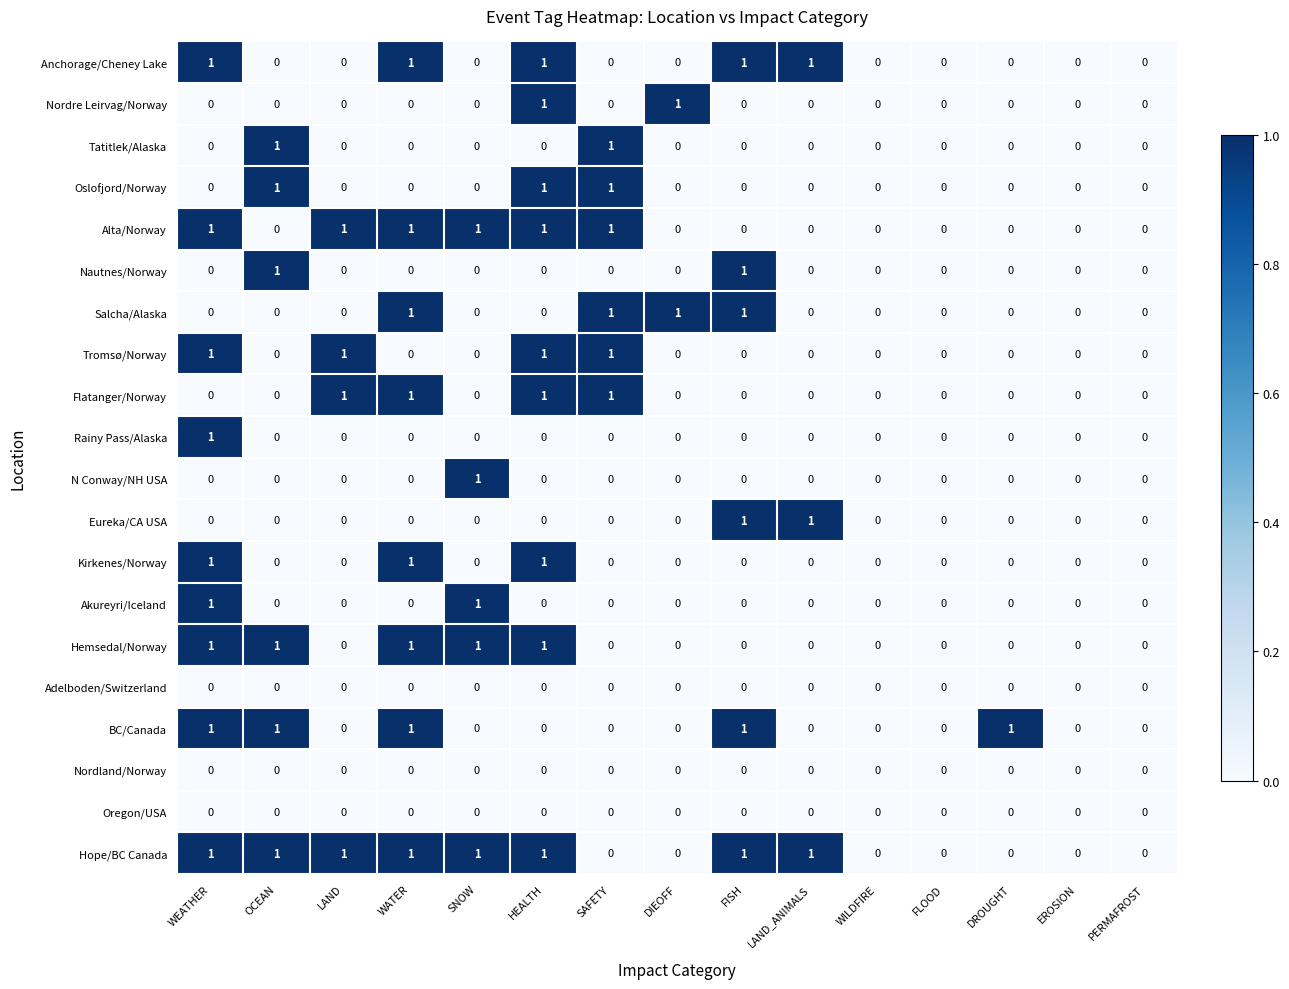

How many series are shown in this chart?

20